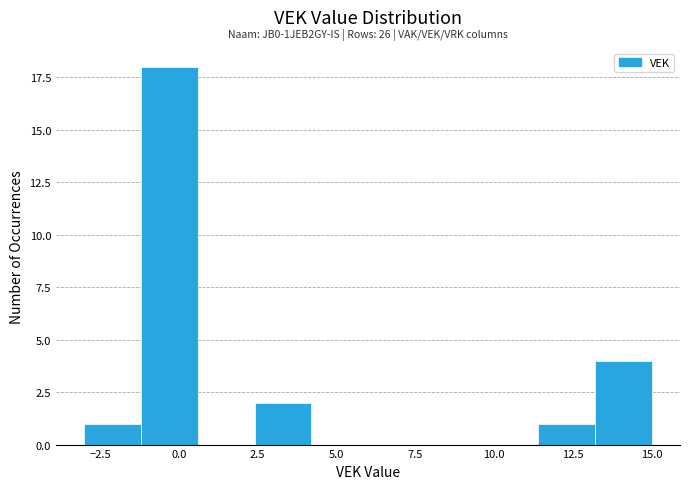

Read against the x-axis, roughly where is the centre of the tallest bar?

-0.5